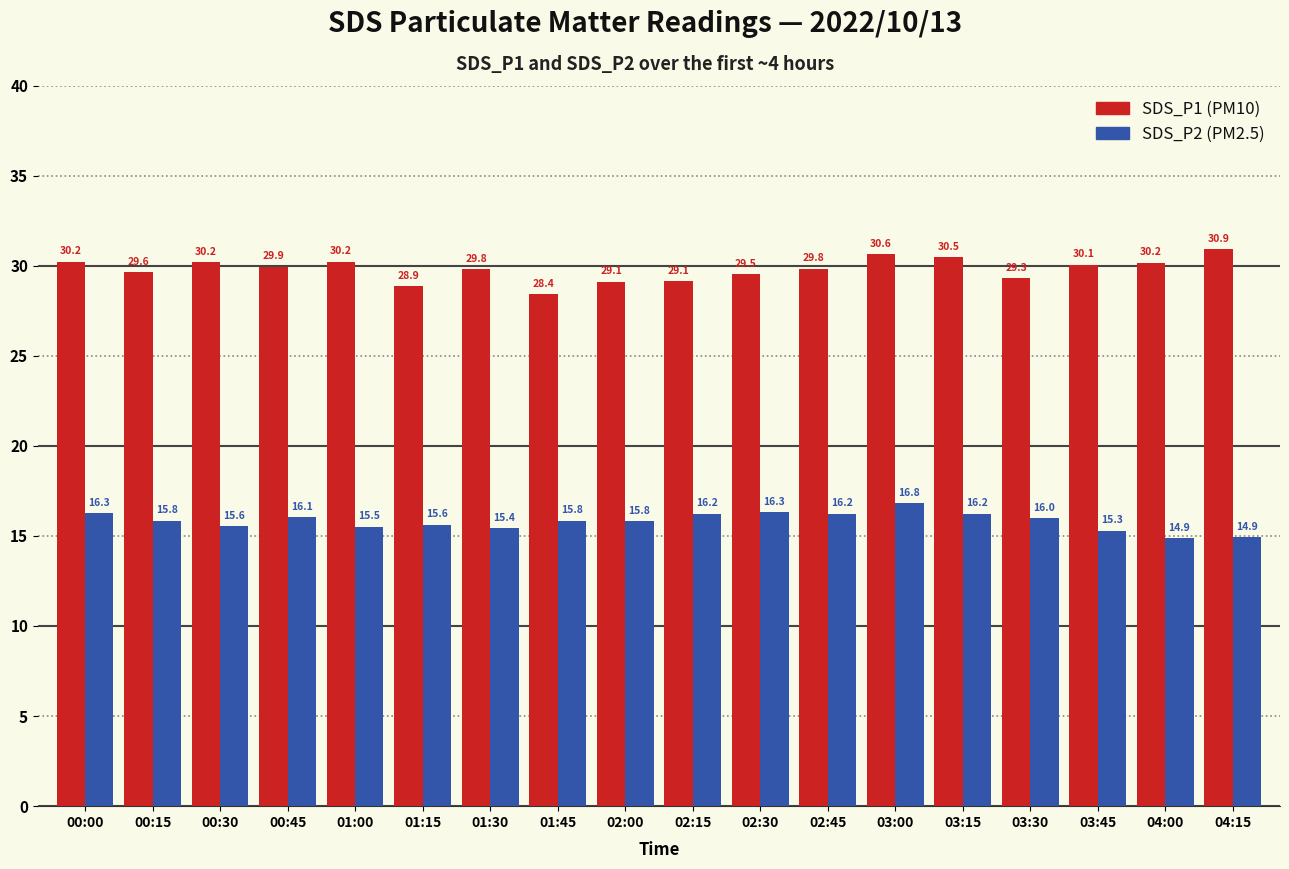

At which category does the chart reach its peak across all series?

04:15